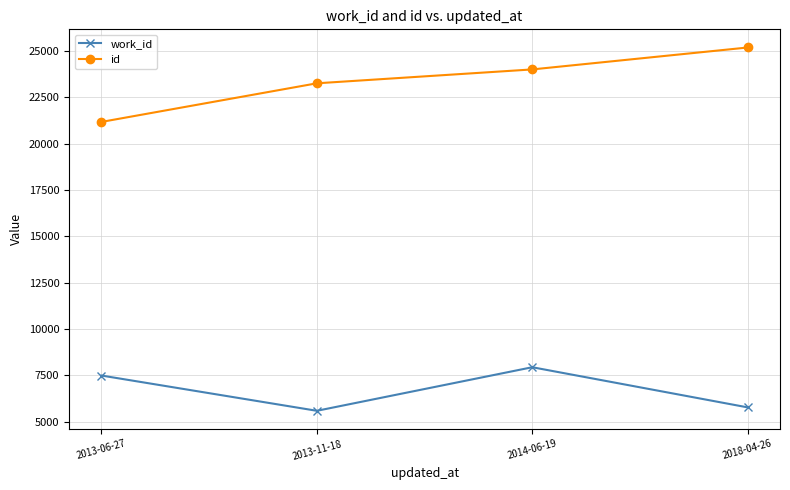

What is the average value of the id series?

23407